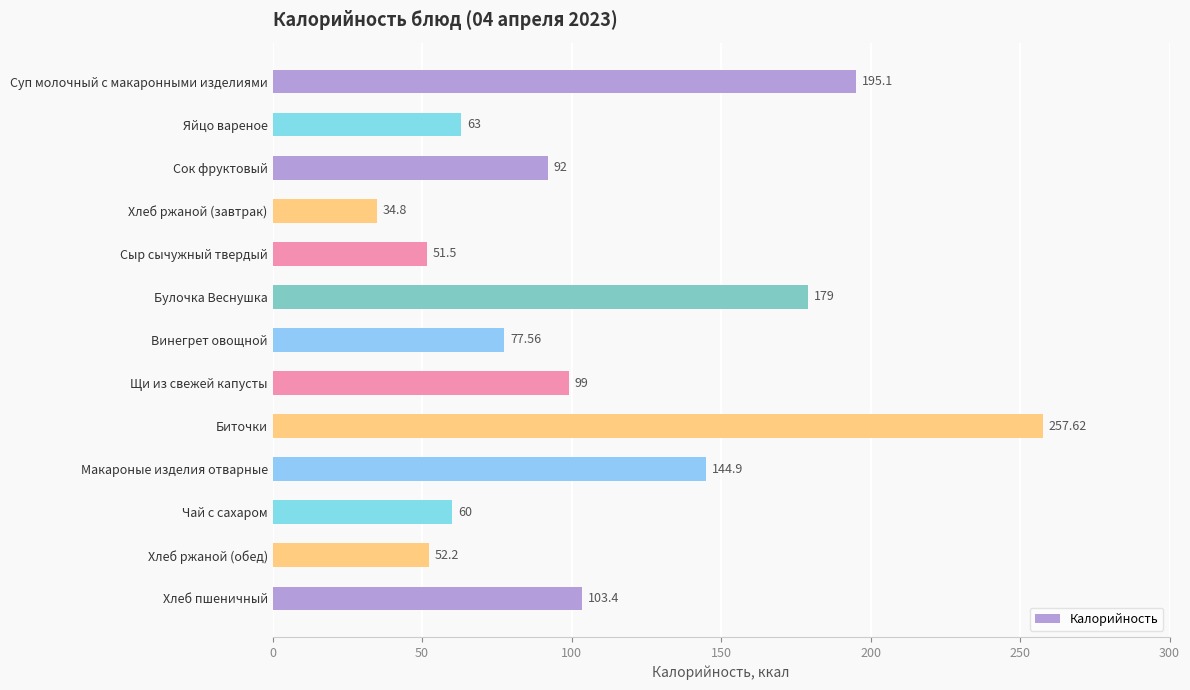

At which label is the value closest to 146?

Макароные изделия отварные